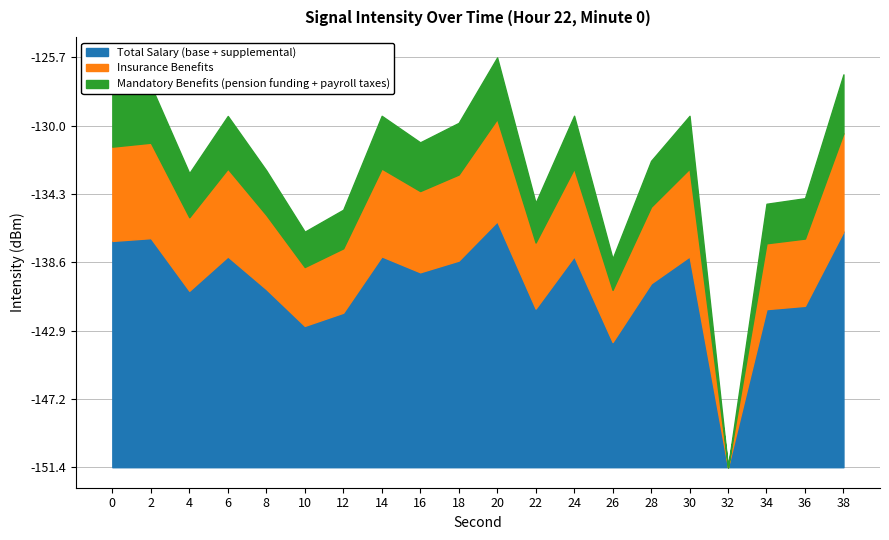

What is the difference between the second highest and second lowest values?

11.6